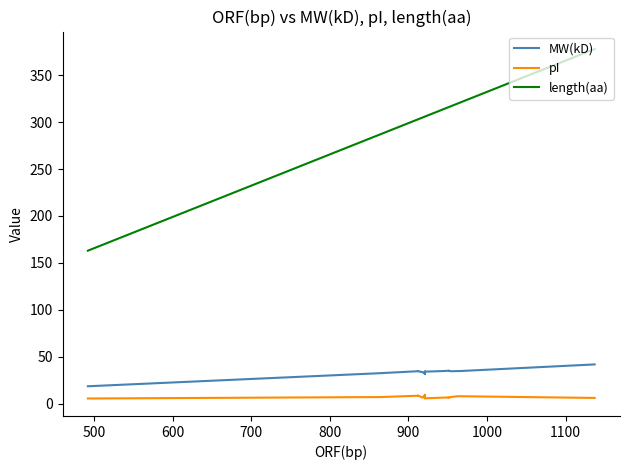

Which series has the widest spread of values?

length(aa)